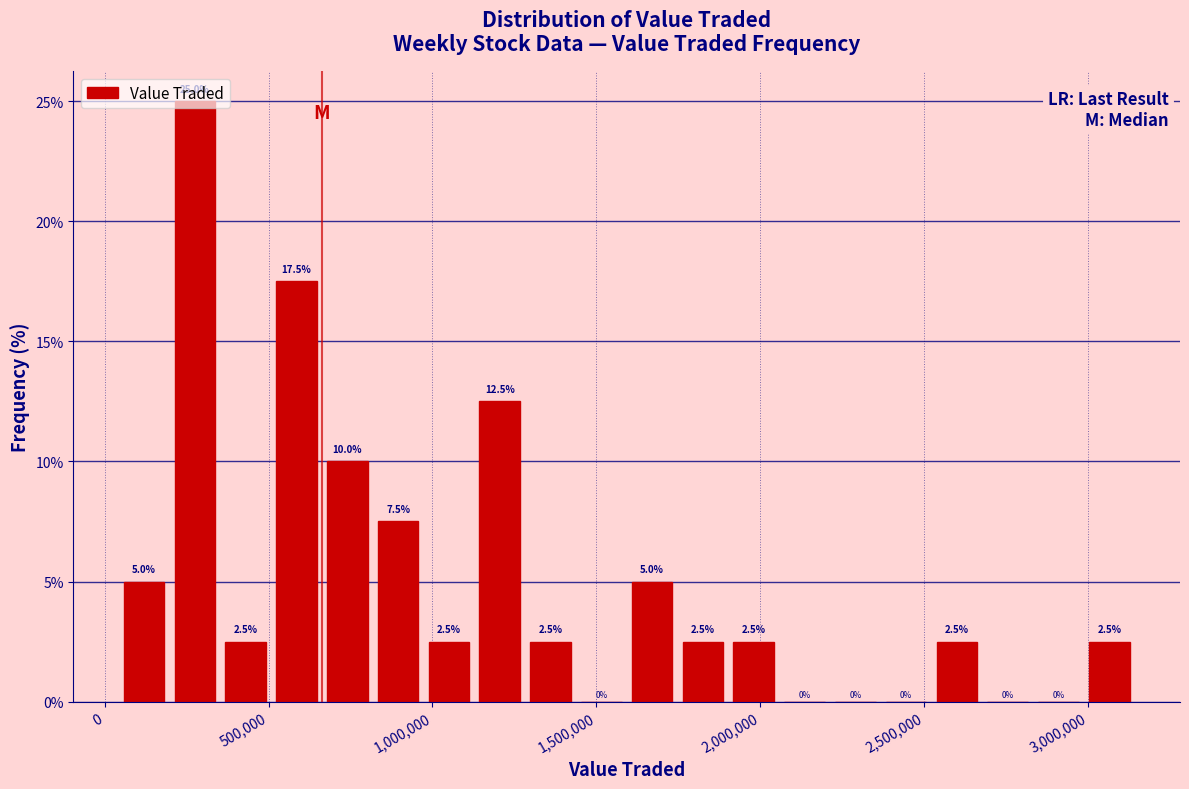

Around what value on the x-axis is the tallest bar? Give the approximate position of its centre, as read against the axis.

300000